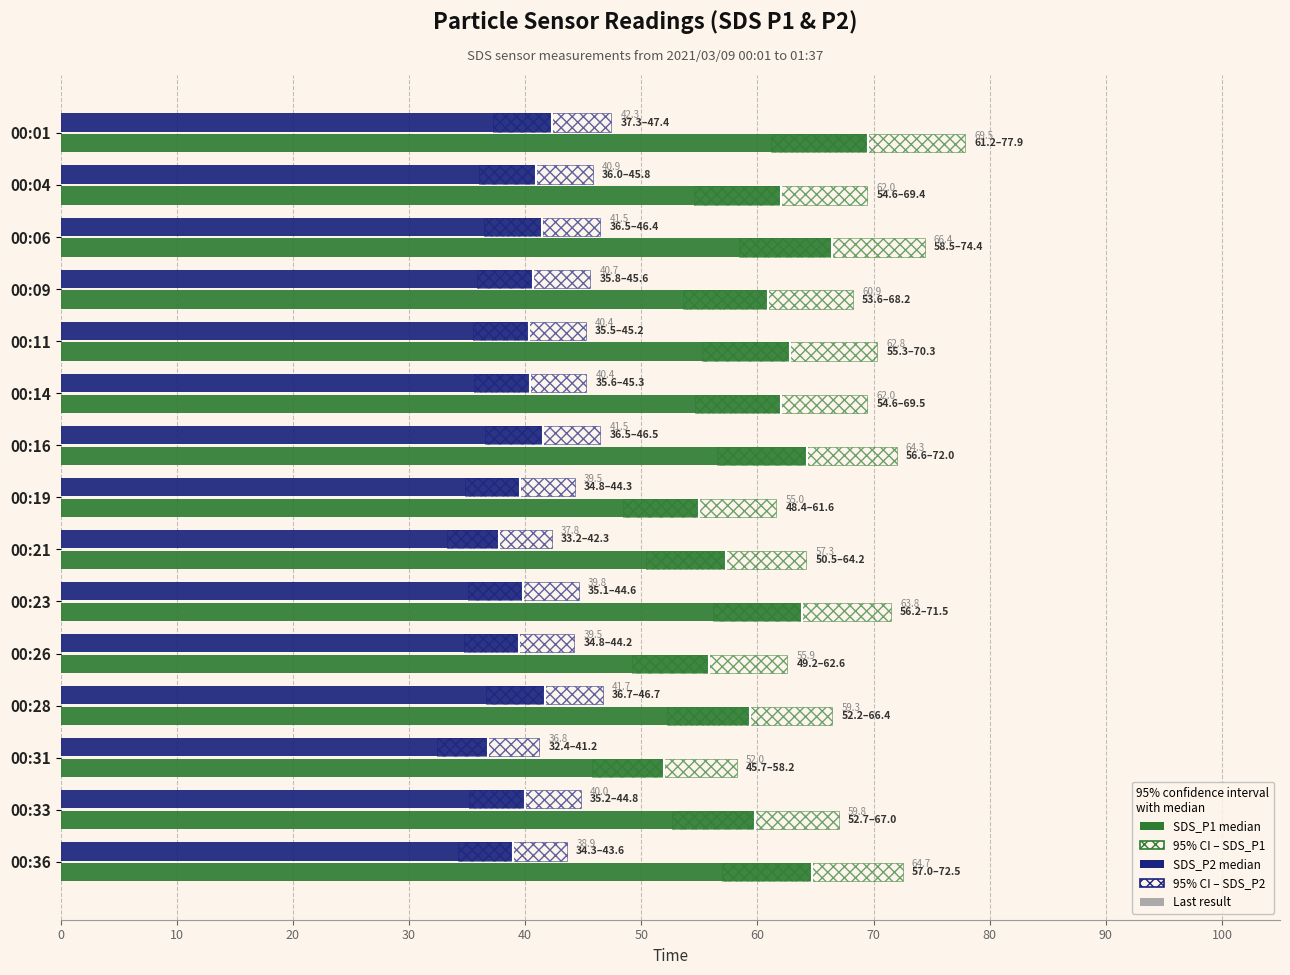

Which series has the largest total across all categories?

SDS_P1